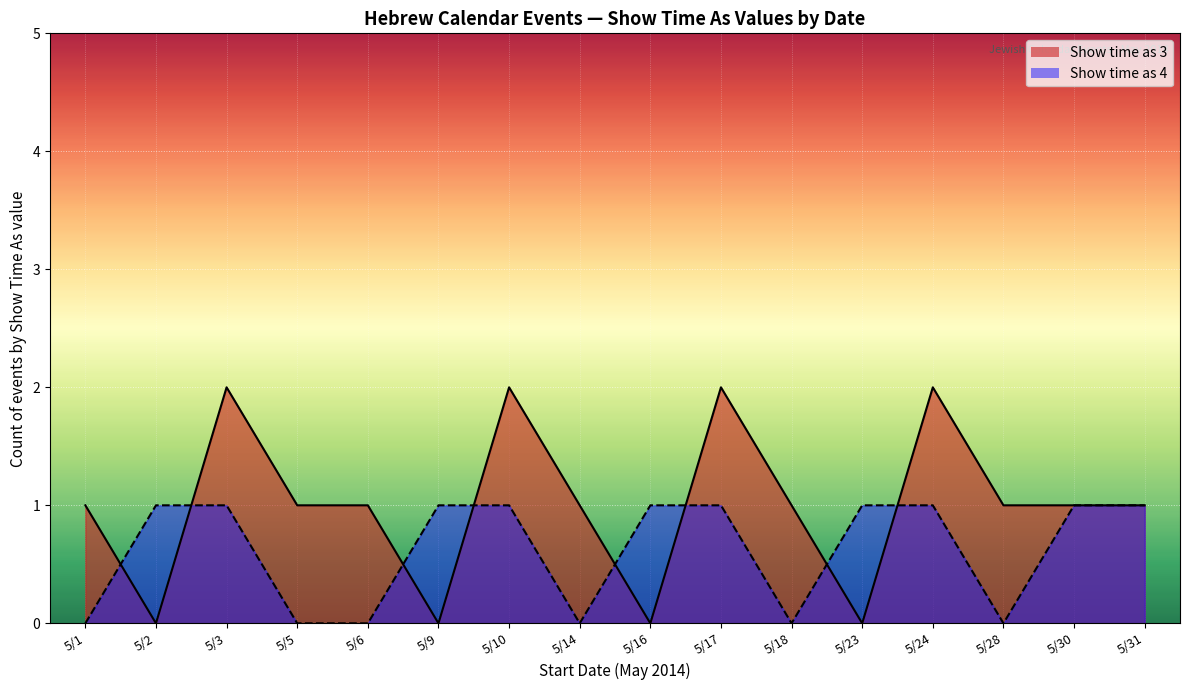

How many interior local valleys does the Show time as 4 (line) series have?

3